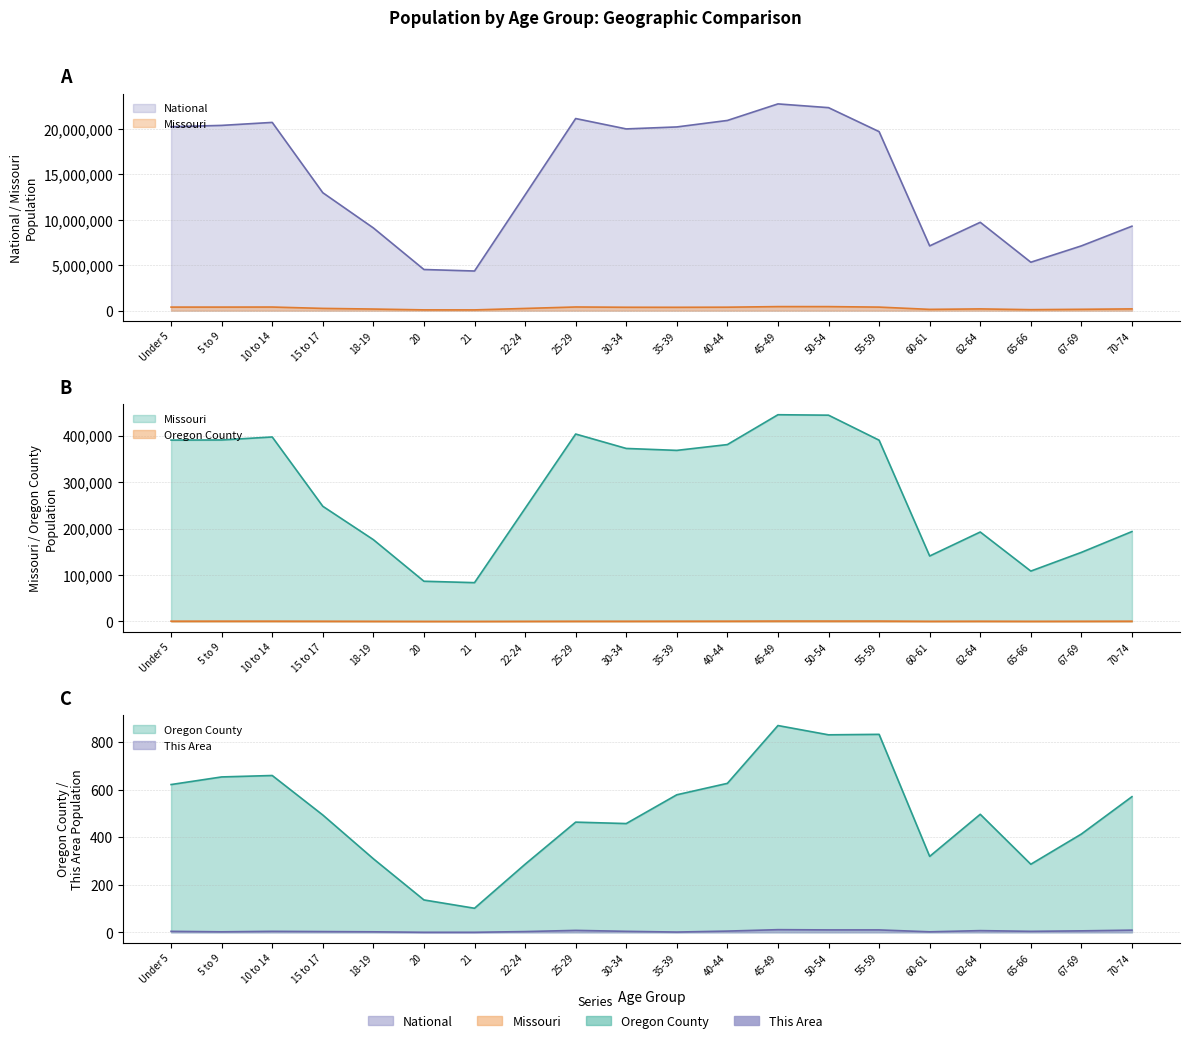

True or false: Oregon County and This Area cross at least once.

False